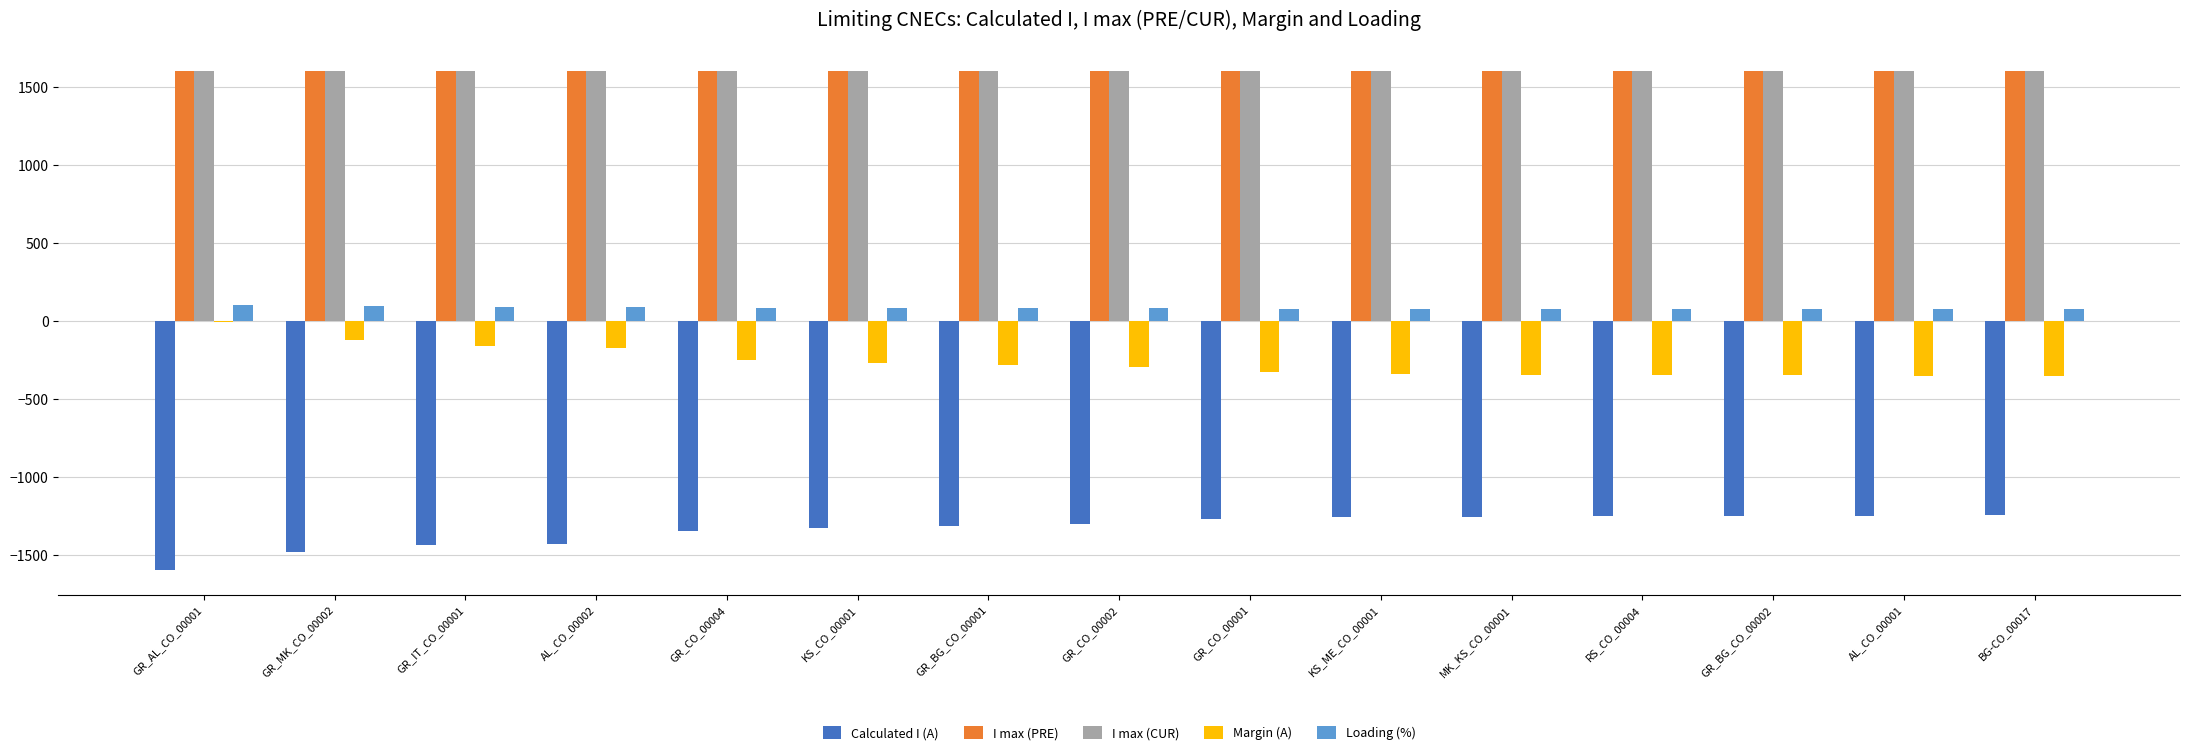

The value of Calculated I (A) at GR_IT_CO_00001 is -1438. True or false?

True